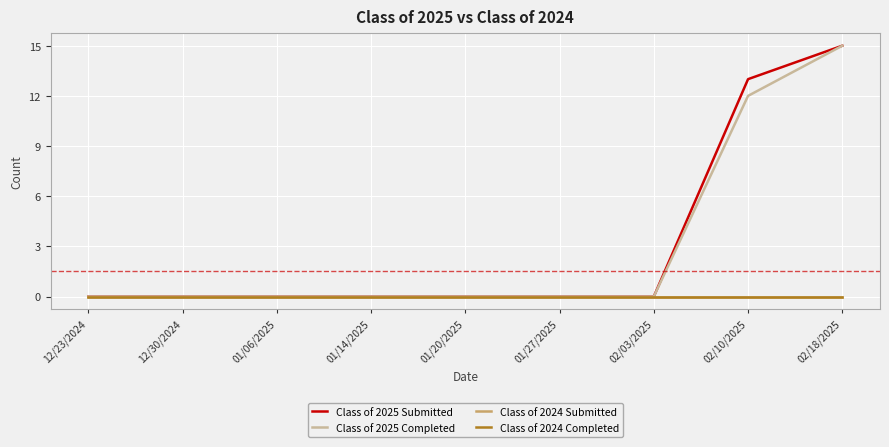

True or false: Class of 2025 Submitted and Class of 2025 Completed cross at least once.

False